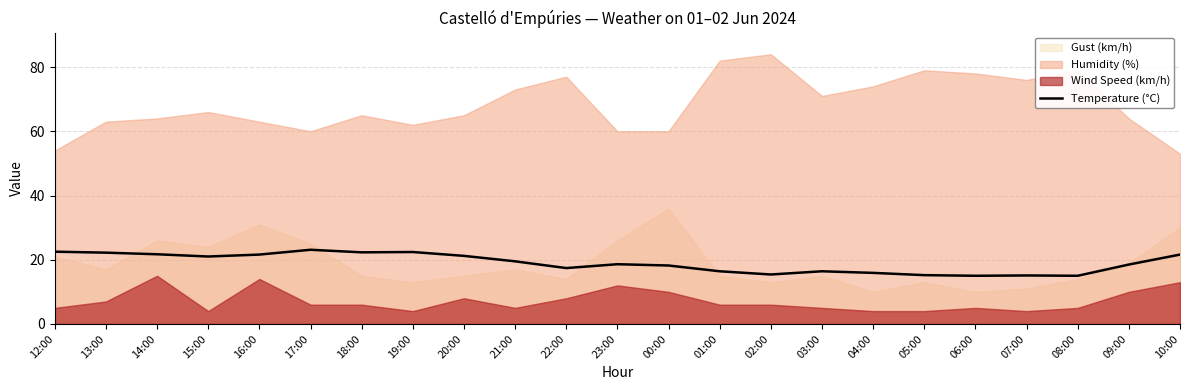

What is the minimum value for Temperature (°C)?

15.0